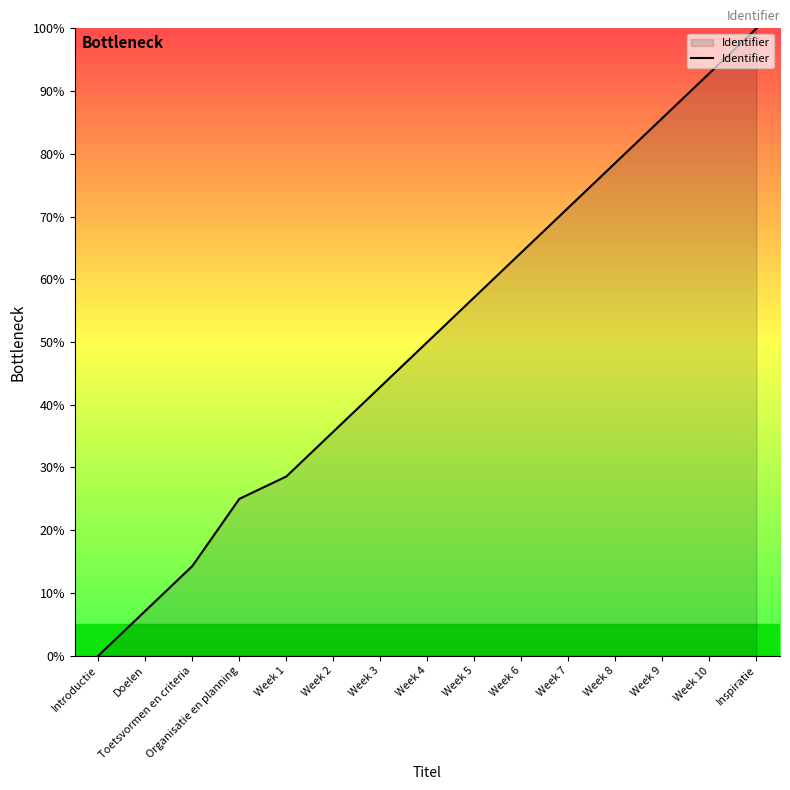

The value at Week 7 is 71.4. True or false?

True